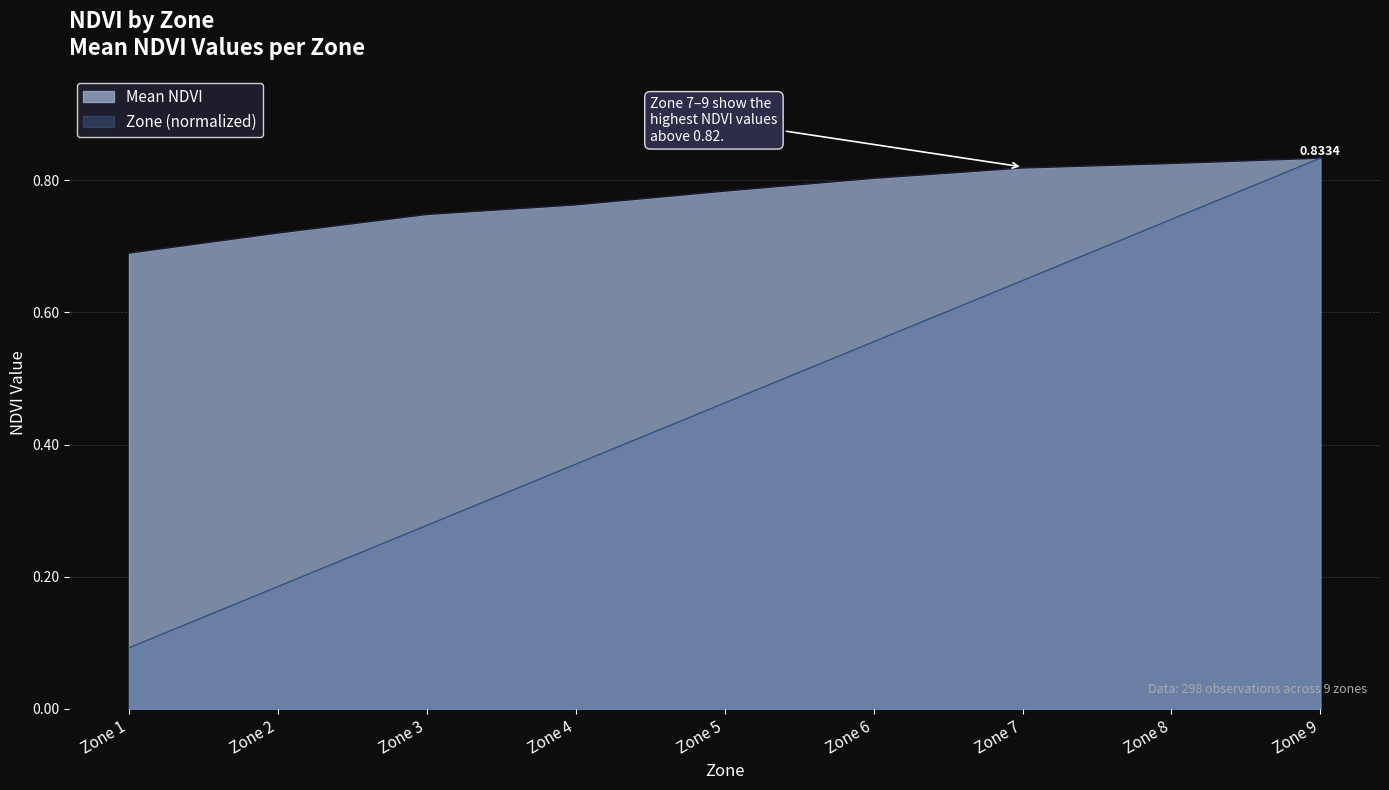

What is the average value of the Mean NDVI series?

0.8